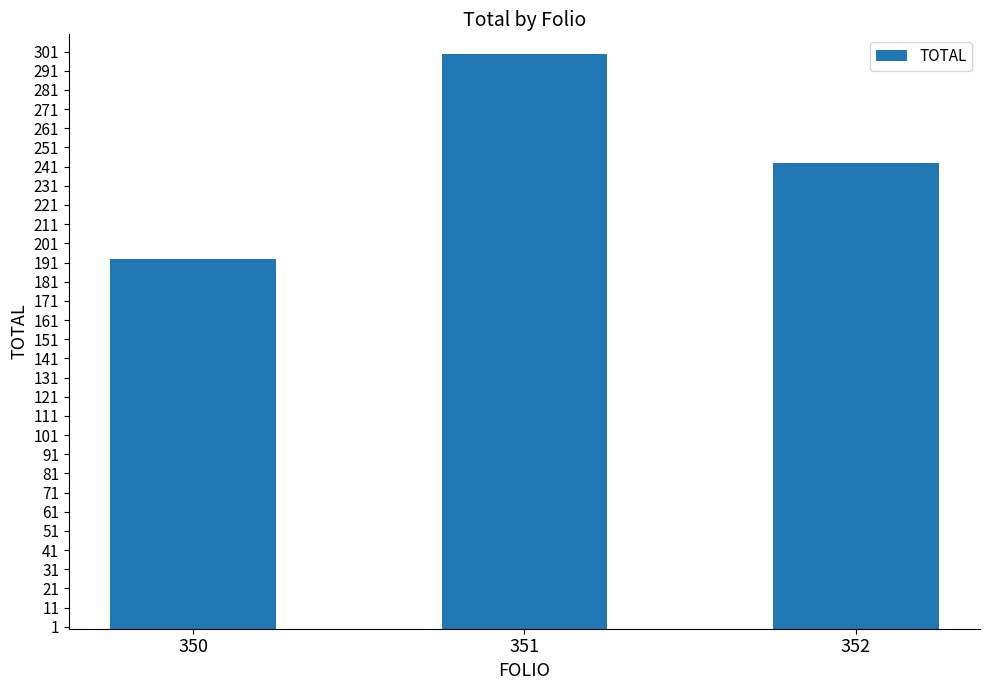

How many data points does each series have?

3